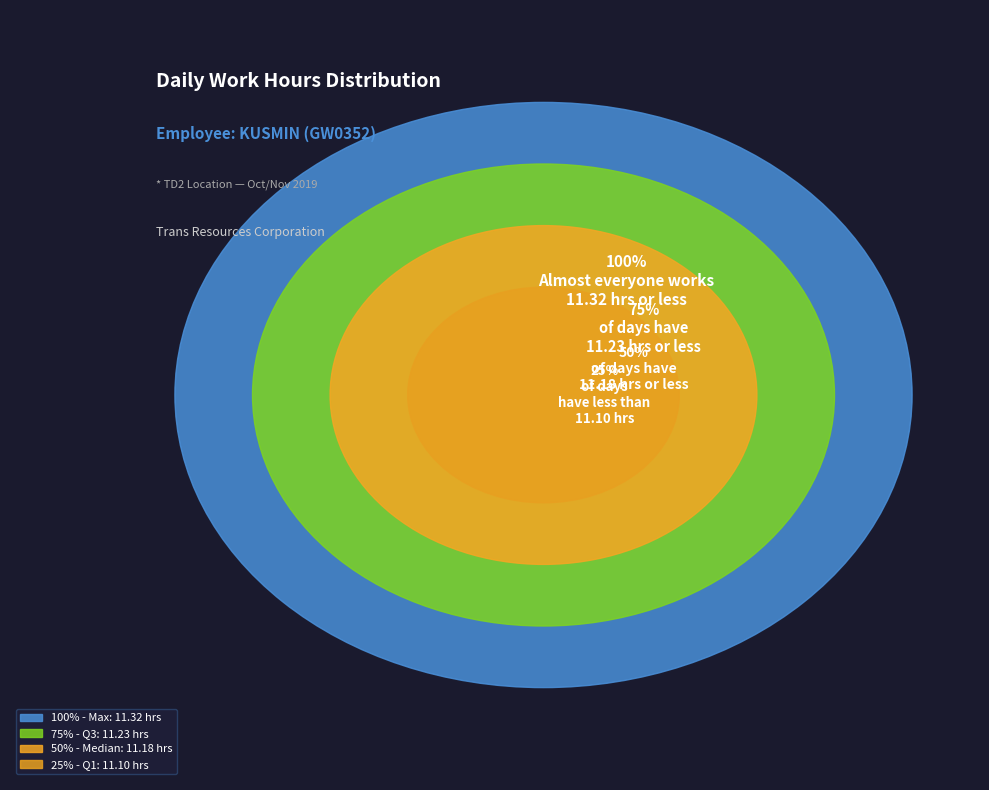

The 10-Sun slice represents 17% of the pie. True or false?

False